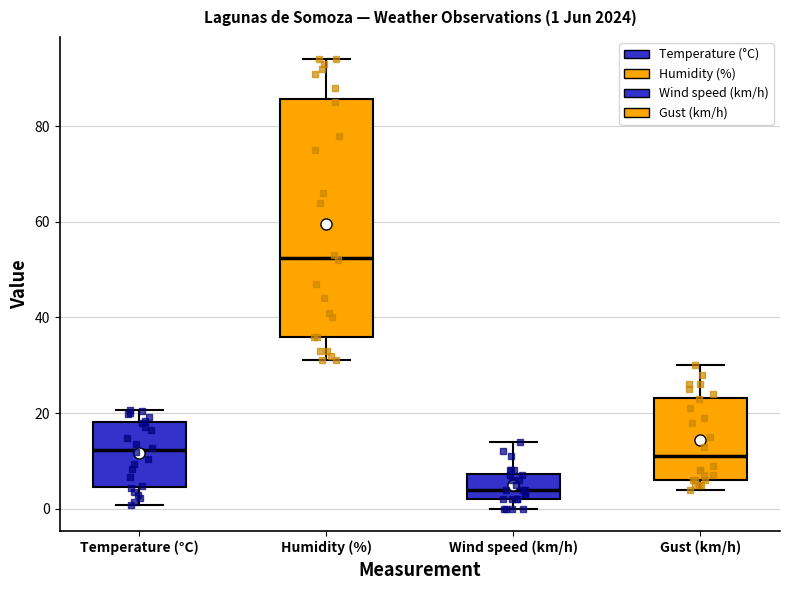

Which box is the tallest, from its lower edge to its upper edge?

Humidity (%)